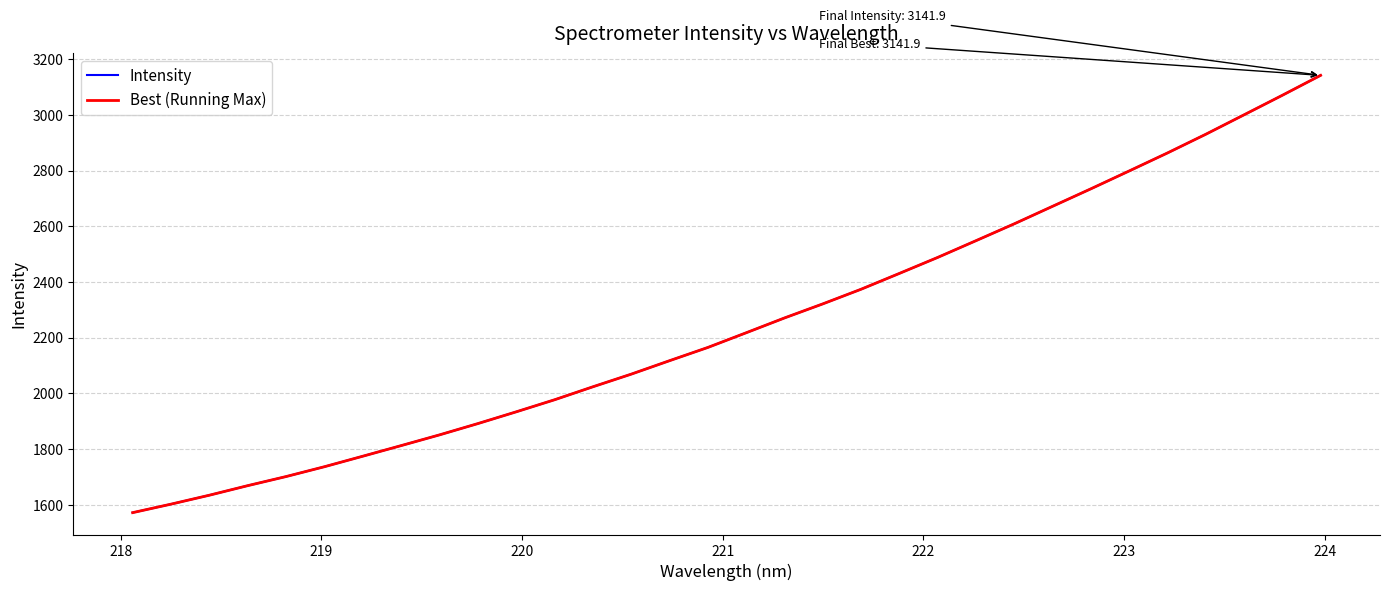

Does the chart display data point markers on the line(s)?

No